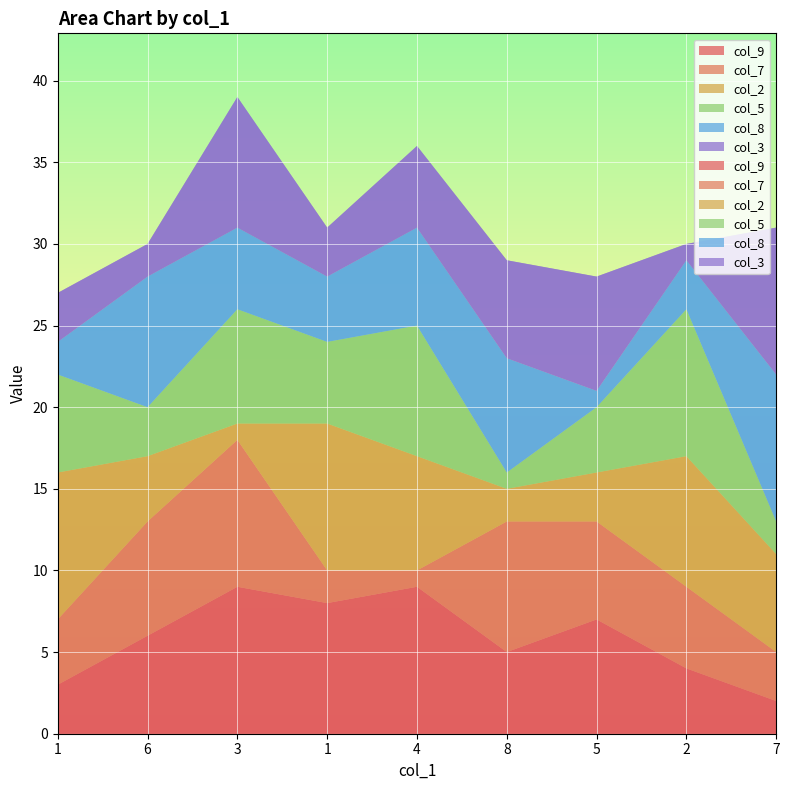

Reading right to left, what are all the values shown in this chart?

col_9: 2	4	7	5	9	8	9	6	3
col_7: 3	5	6	8	1	2	9	7	4
col_2: 6	8	3	2	7	9	1	4	9
col_5: 2	9	4	1	8	5	7	3	6
col_8: 9	3	1	7	6	4	5	8	2
col_3: 9	1	7	6	5	3	8	2	3